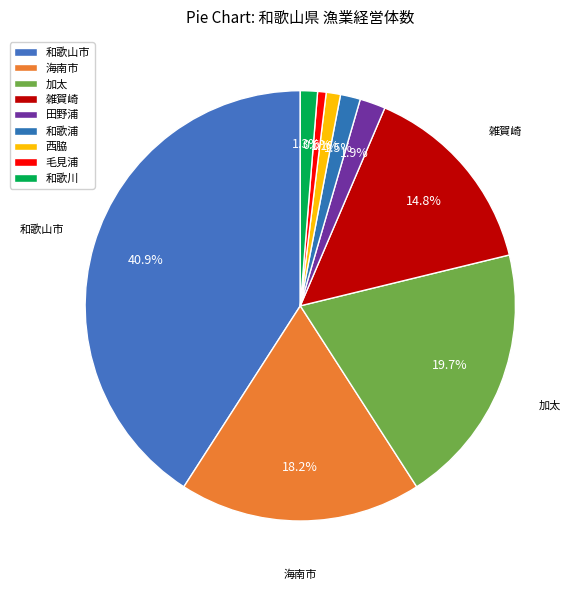

What is the smallest slice in the pie chart?

毛見浦